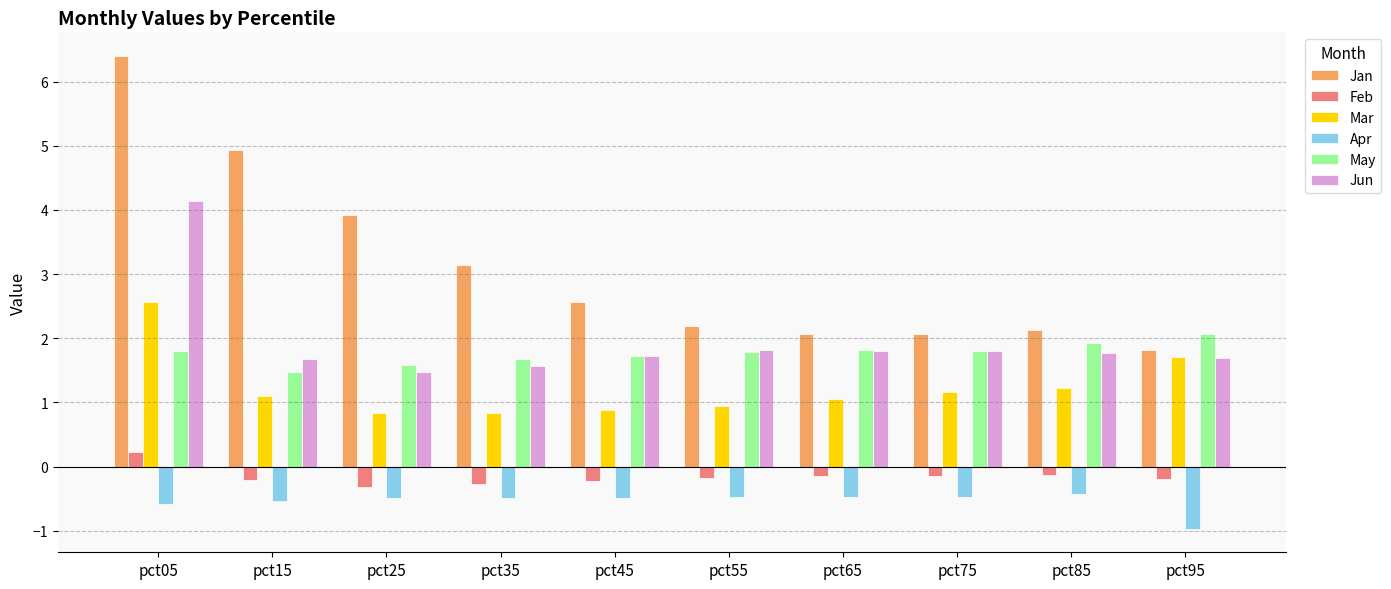

Which label corresponds to the largest value in the chart?

pct05